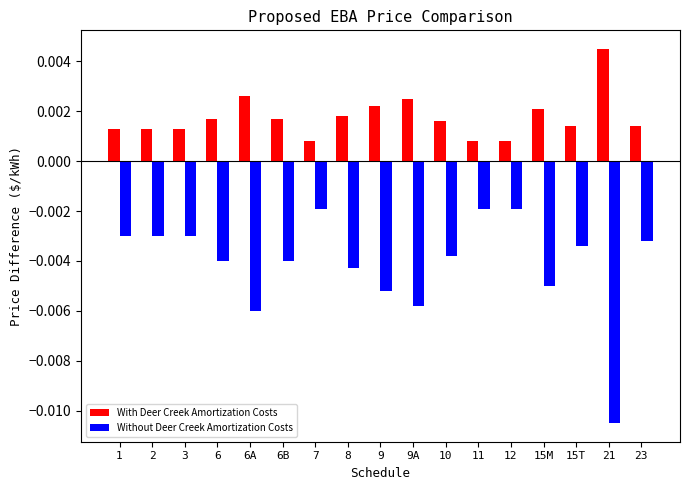

Is the value of With Deer Creek Amortization Costs at 10 greater than the value of Without Deer Creek Amortization Costs at 11?

Yes